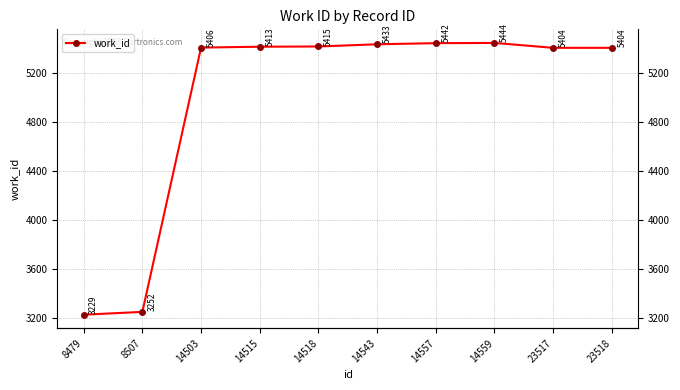

Between 14559 and 14515, which is larger?

14559